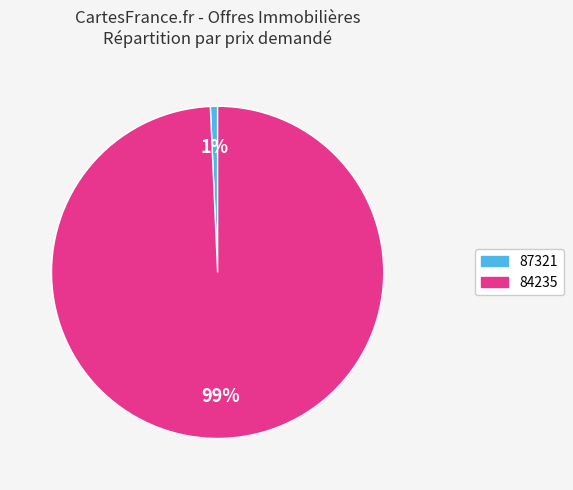

To the nearest percent, what portion does 84235 represent?

99%